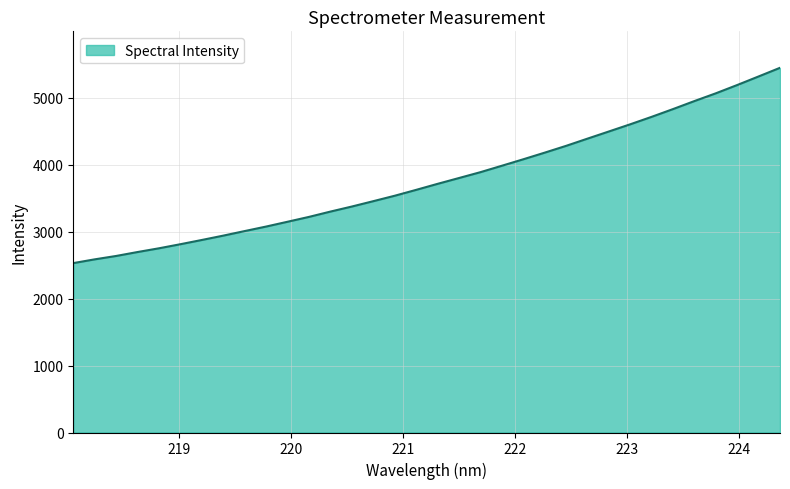

What is the difference between the maximum and minimum values?

2918.9